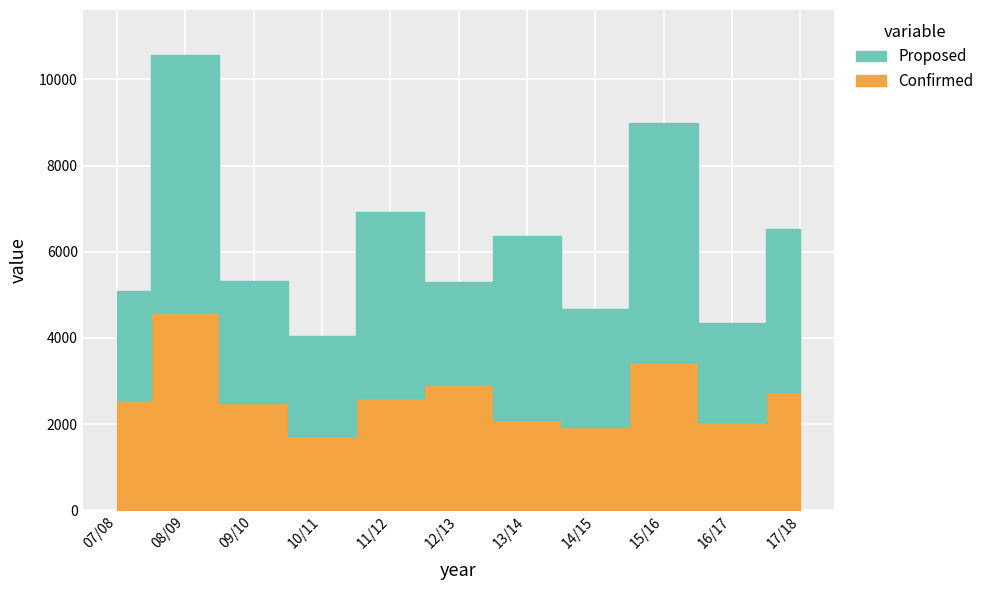

Between which two adjacent categories do Proposed and Confirmed first intersect?

11/12 and 12/13